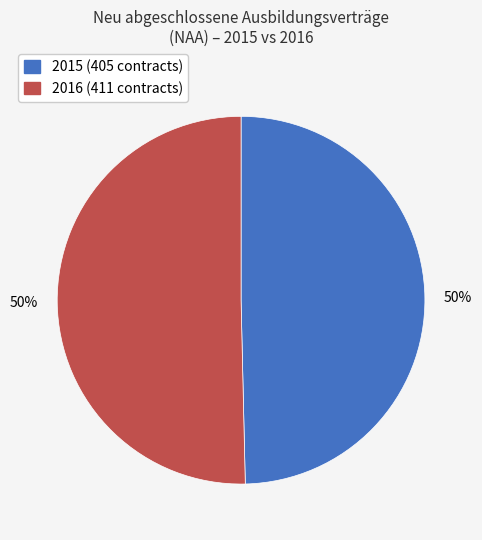

To the nearest percent, what is the average slice percentage?

50%